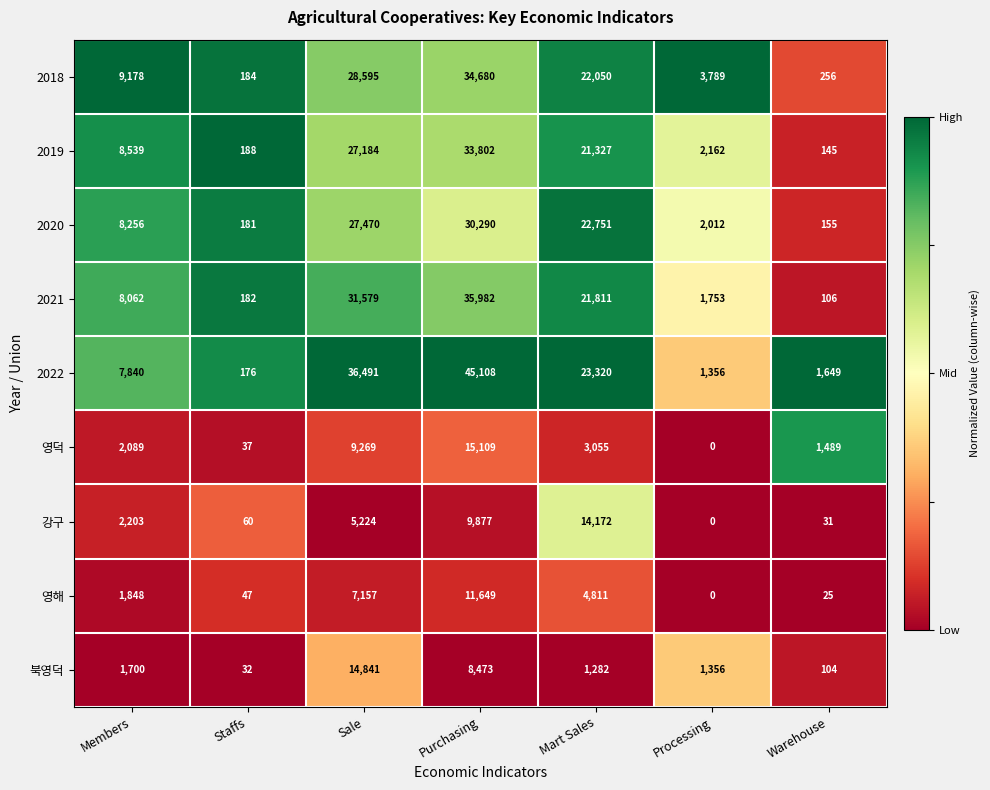

Where is 2019 nearest to the value 16973?

Mart Sales